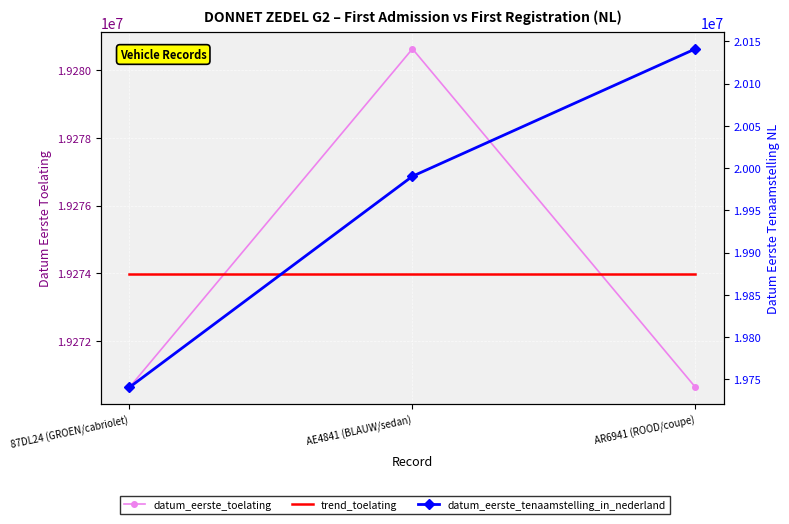

The value of datum_eerste_toelating at AR6941 (ROOD/coupe) is 25058264. True or false?

False